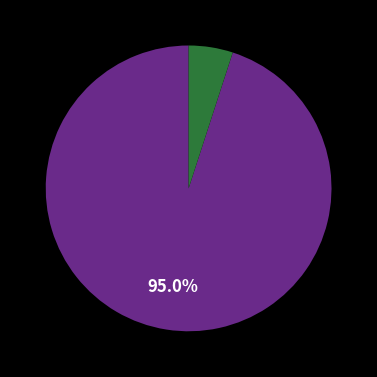

Is there a majority slice in this chart?

Yes